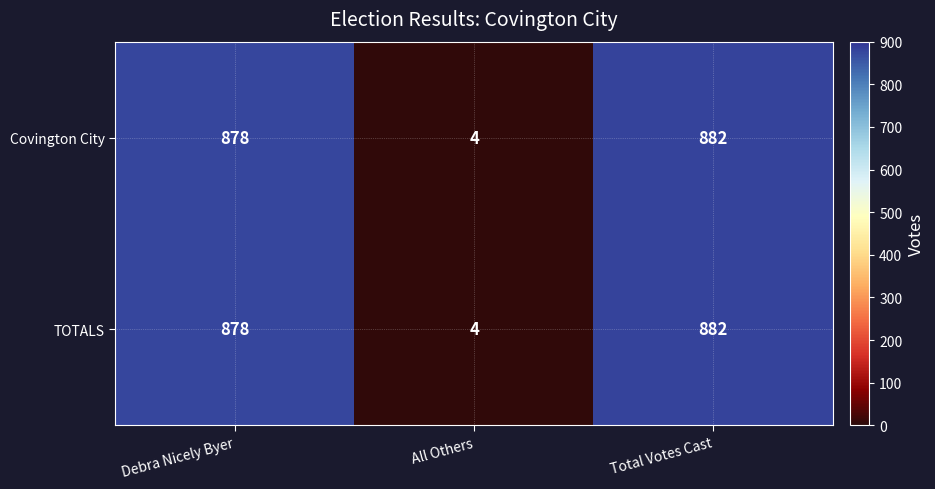

Is it true that Covington City equals 302 at Debra Nicely Byer?

False